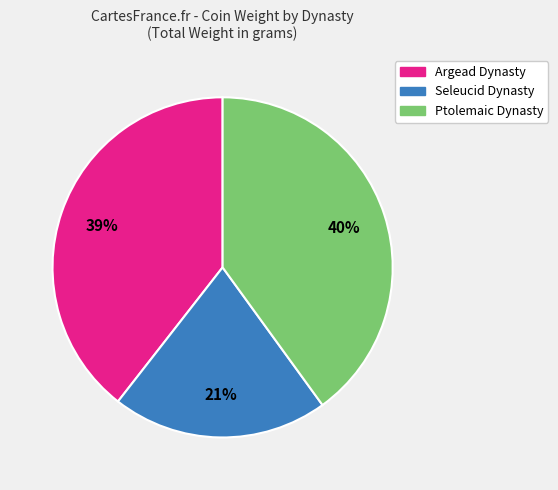

Is there any slice that represents more than half of the pie?

No